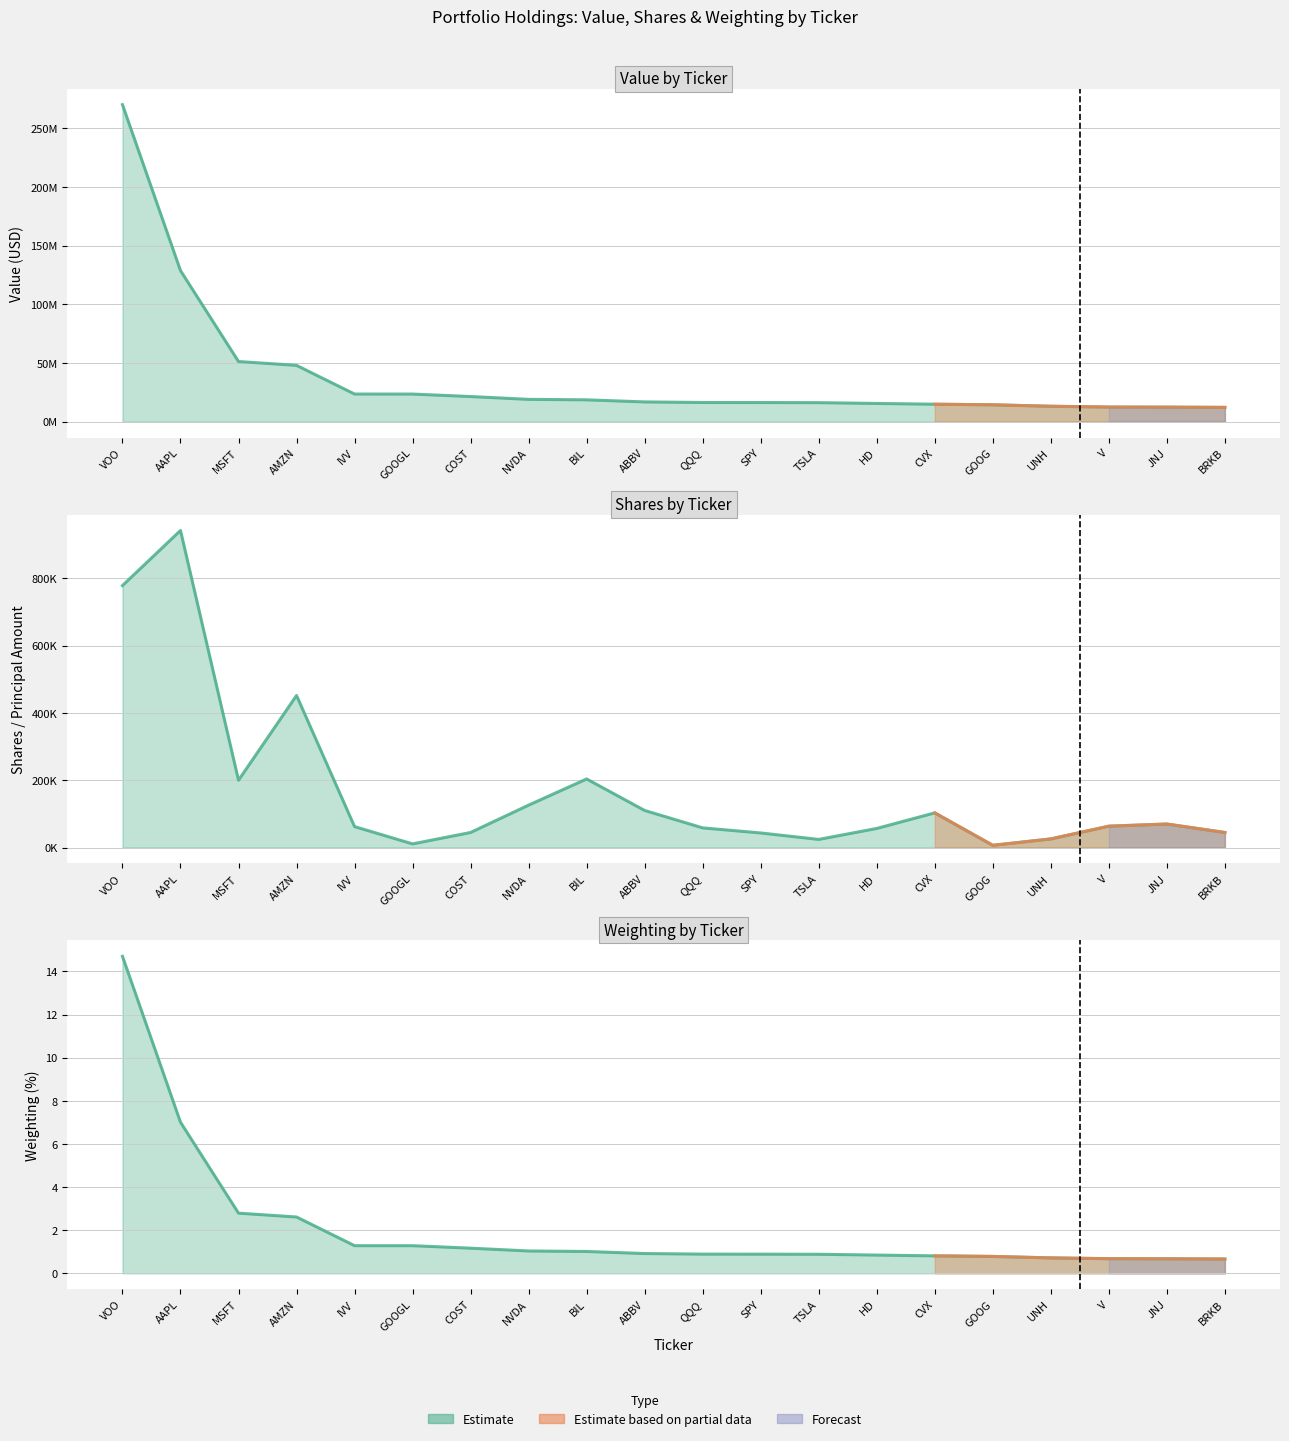

How many categories are shown in the chart?

20